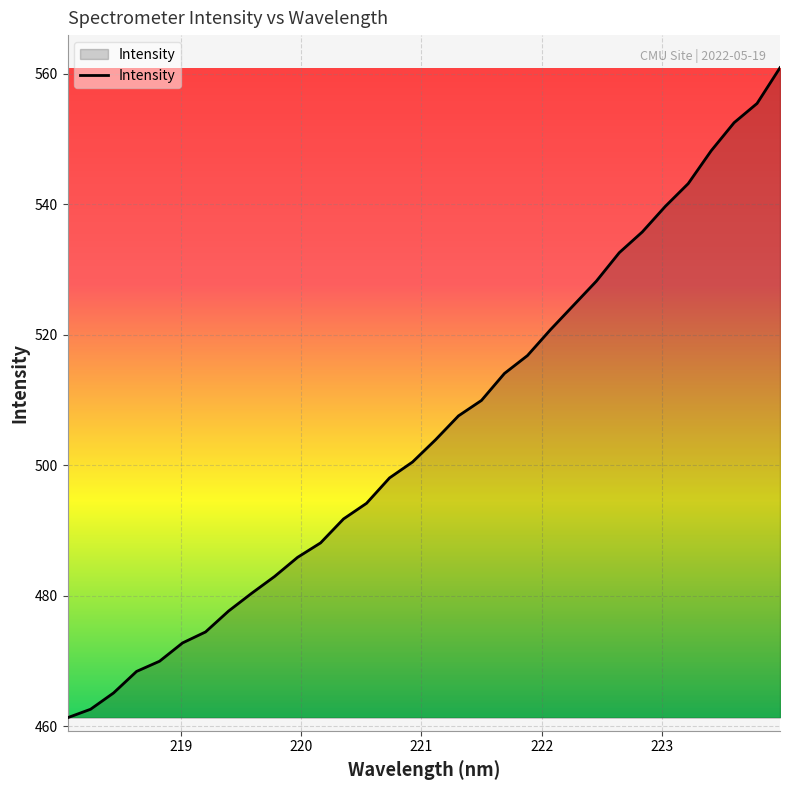

What is the minimum value shown in the chart?

461.3